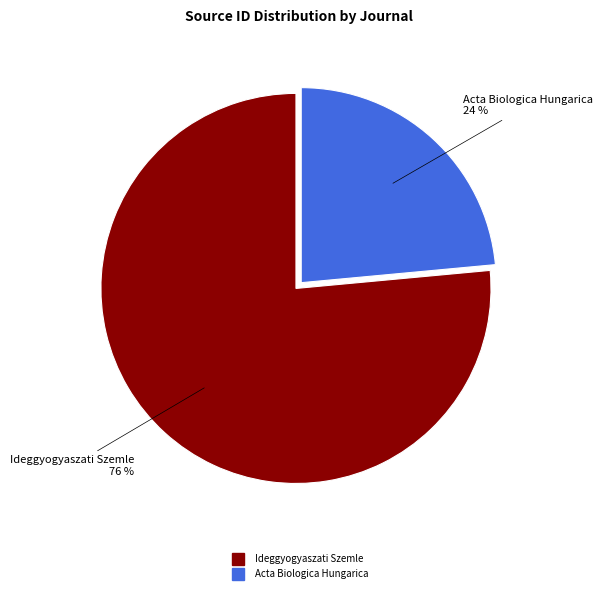

To the nearest percent, what percentage of the pie is Acta Biologica Hungarica?

24%